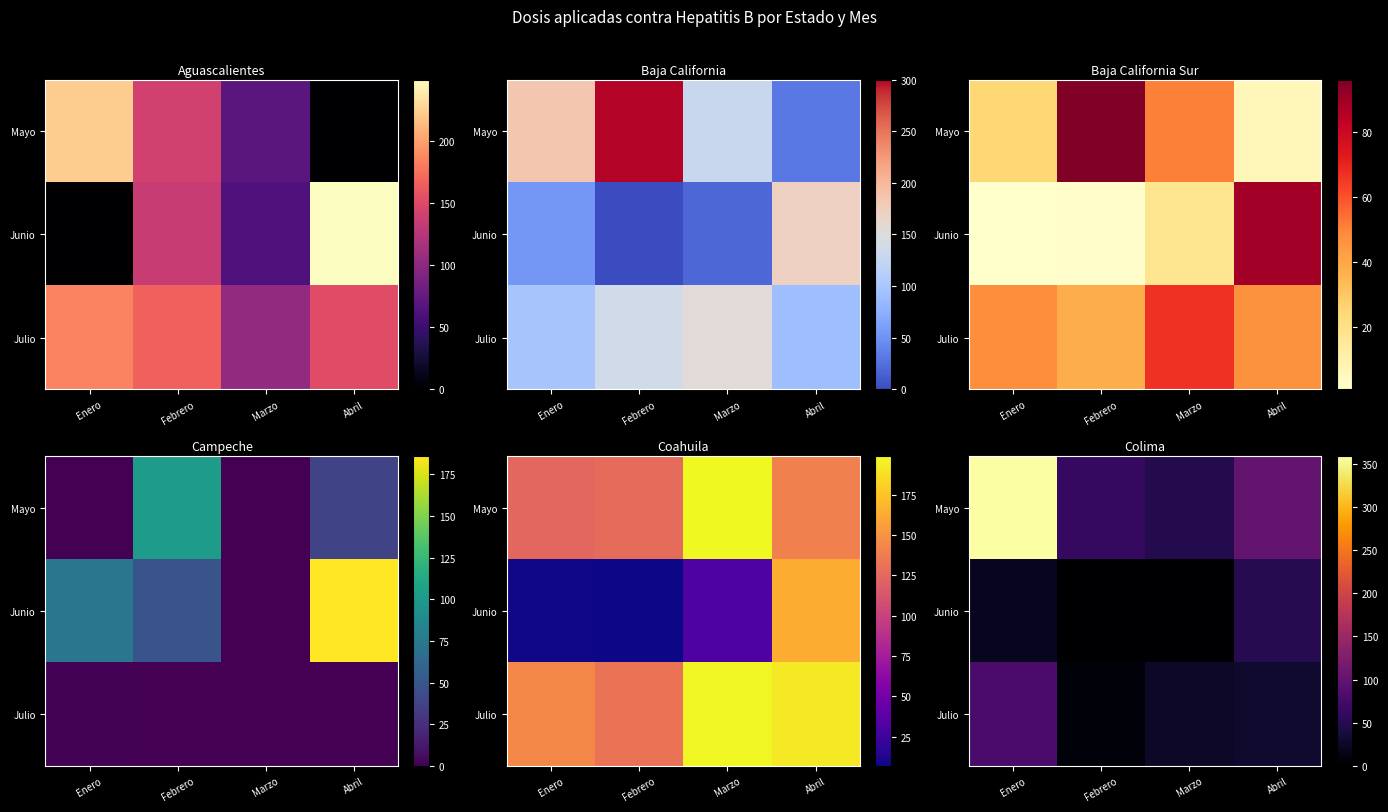

True or false: Julio has a value of 7 at Febrero.

True